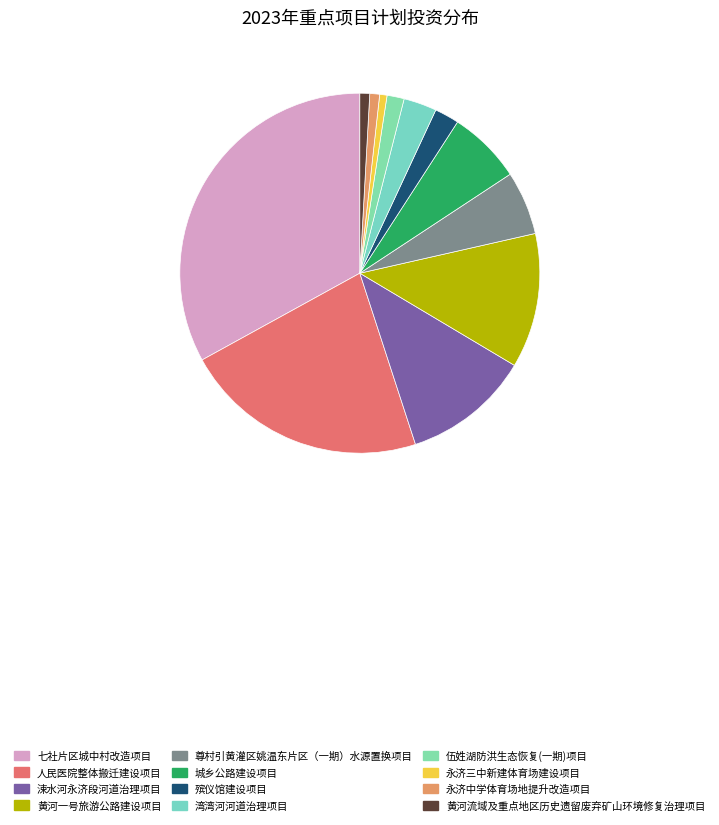

What is the change in value from 尊村引黄灌区姚温东片区（一期）水源置换项目 to 永济三中新建体育场建设项目?

-0.5